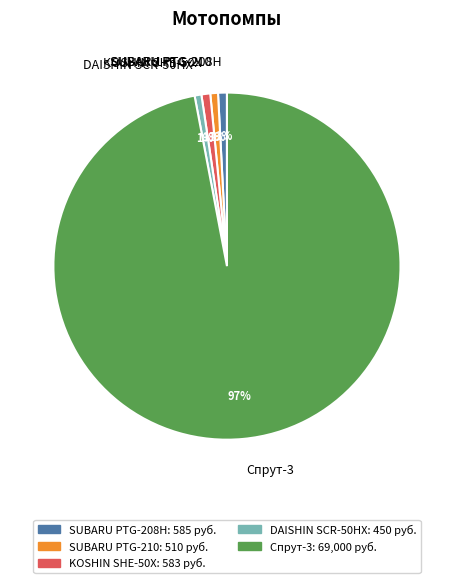

What percentage is the SUBARU PTG-210 slice, to the nearest percent?

1%